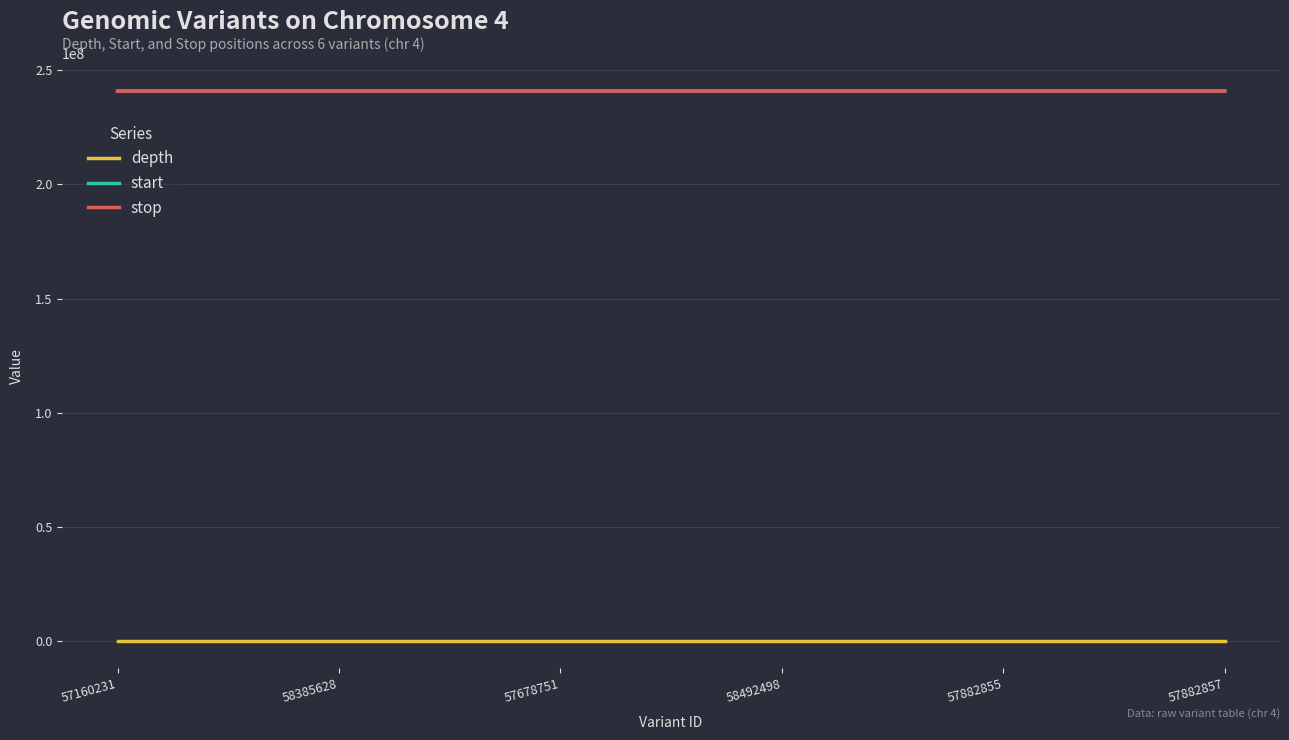

What is the sum of all stop values?

1445574289